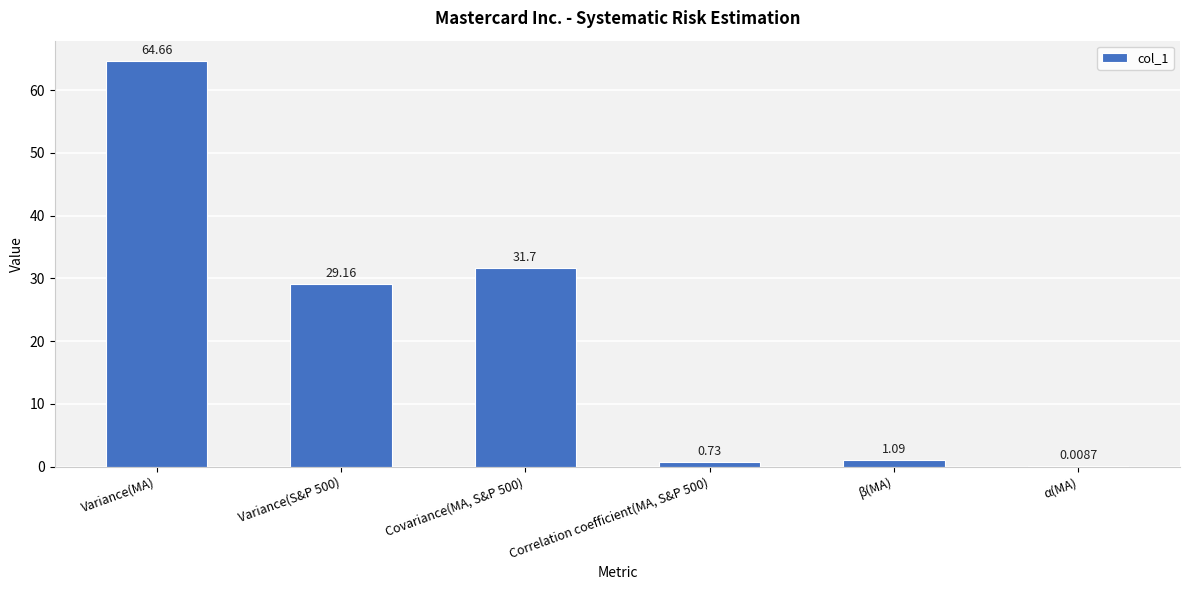

What is the sum of the values at Covariance(MA, S&P 500) and Variance(S&P 500)?

60.9